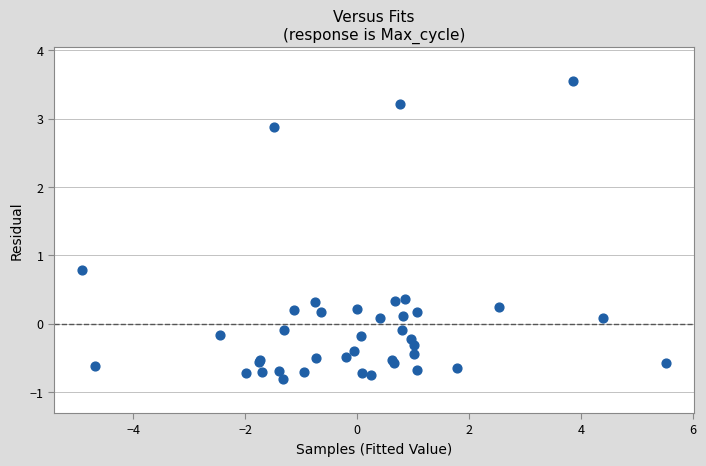

What Y value in the scatter plot is closest to 1?

0.8